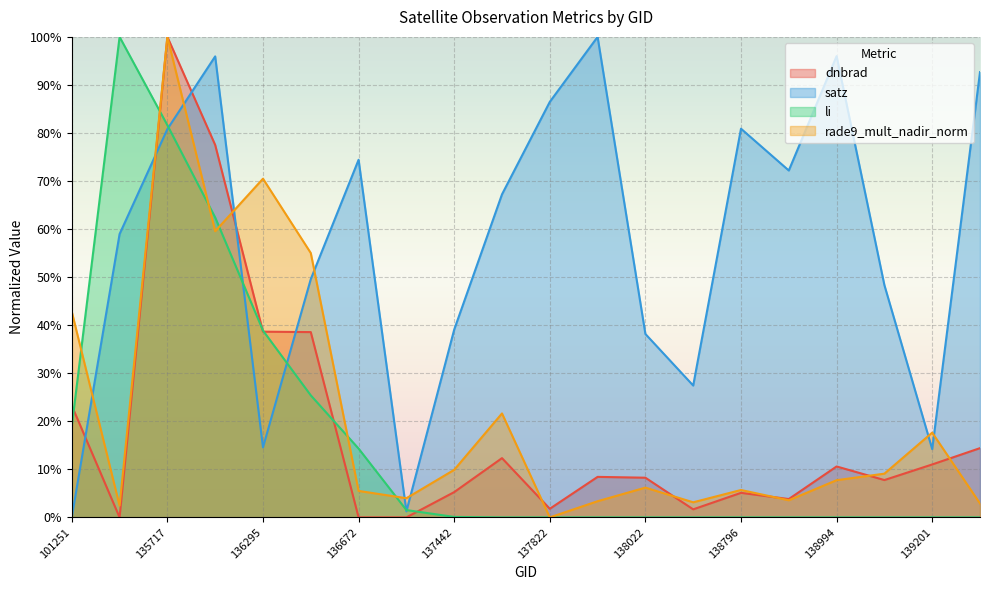

Reading left to right, extract all data points from this chart.

dnbrad: 101251=0.2	135532=0.0	135717=1.0	135906=0.8	136295=0.4	136480=0.4	136672=0.0	137251=0.0	137442=0.1	137631=0.1	137822=0.0	138010=0.1	138022=0.1	138408=0.0	138796=0.1	138809=0.0	138994=0.1	139009=0.1	139201=0.1	139602=0.1
satz: 101251=0.0	135532=0.6	135717=0.8	135906=1.0	136295=0.1	136480=0.5	136672=0.7	137251=0.0	137442=0.4	137631=0.7	137822=0.9	138010=1.0	138022=0.4	138408=0.3	138796=0.8	138809=0.7	138994=1.0	139009=0.5	139201=0.1	139602=0.9
li: 101251=0.2	135532=1.0	135717=0.8	135906=0.6	136295=0.4	136480=0.3	136672=0.1	137251=0.0	137442=0.0	137631=0.0	137822=0.0	138010=0.0	138022=0.0	138408=0.0	138796=0.0	138809=0.0	138994=0.0	139009=0.0	139201=0.0	139602=0.0
rade9_mult_nadir_norm: 101251=0.4	135532=0.0	135717=1.0	135906=0.6	136295=0.7	136480=0.6	136672=0.1	137251=0.0	137442=0.1	137631=0.2	137822=0.0	138010=0.0	138022=0.1	138408=0.0	138796=0.1	138809=0.0	138994=0.1	139009=0.1	139201=0.2	139602=0.0